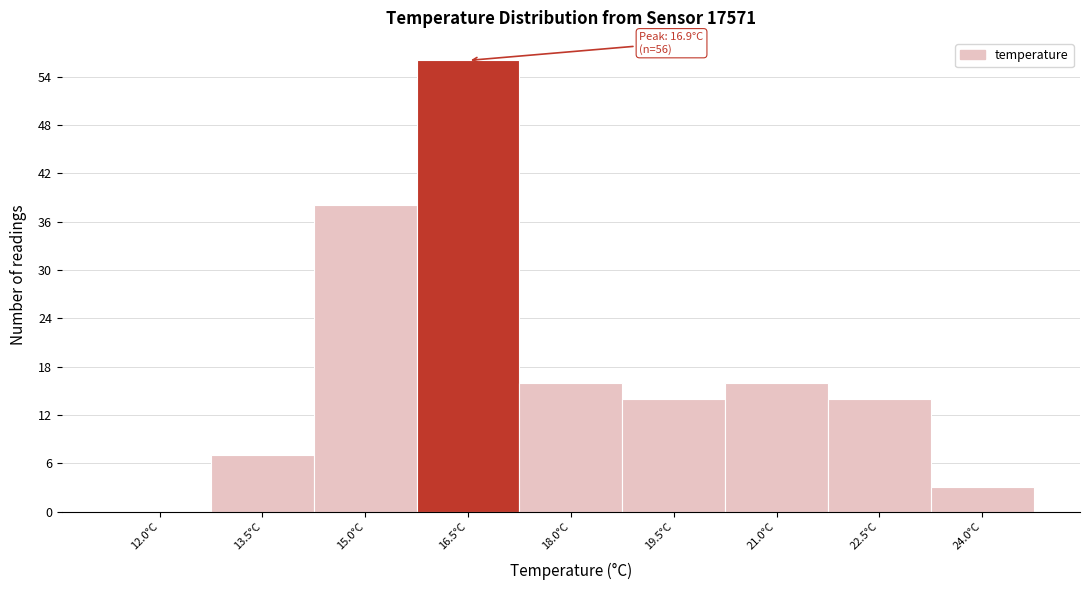

Over which range of the x-axis is the bar tallest?

15.75 to 17.25